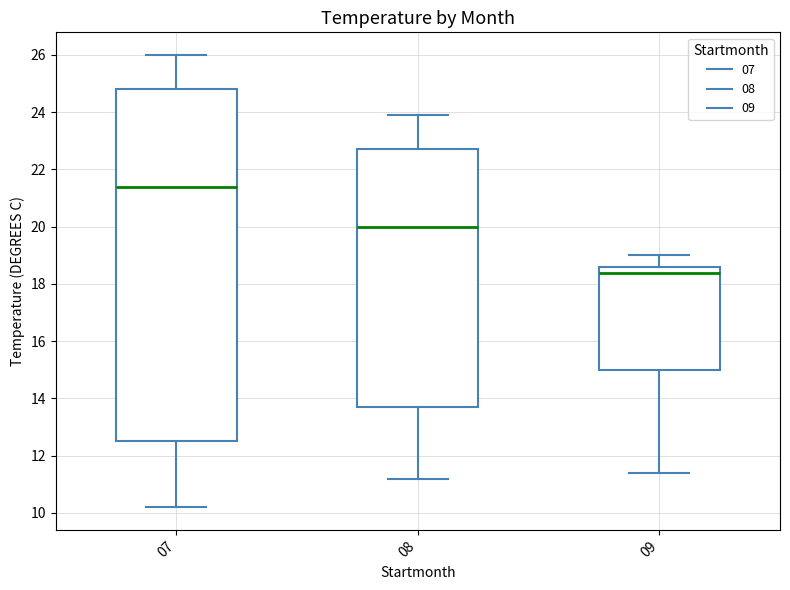

Reading left to right, transcribe this box plot: for each box, give where its median line is, the range the box spans, and where its two whiskers end, as read against the y-axis. The values are not printed on the chart, so give them approximately, as read against the axis.

07: median 21.4, box 12.6 to 24.8, whiskers 10.2 to 26.0
08: median 20.0, box 13.8 to 22.8, whiskers 11.2 to 24.0
09: median 18.4, box 15.0 to 18.6, whiskers 11.4 to 19.0